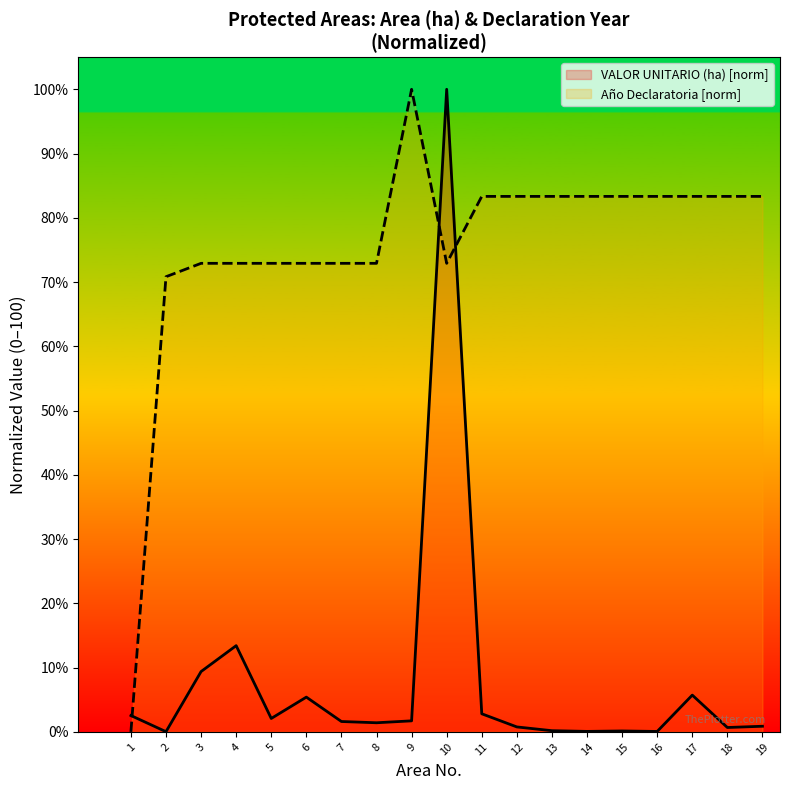

Where do VALOR UNITARIO (ha) and Año Declaratoria first cross each other?

1 and 2